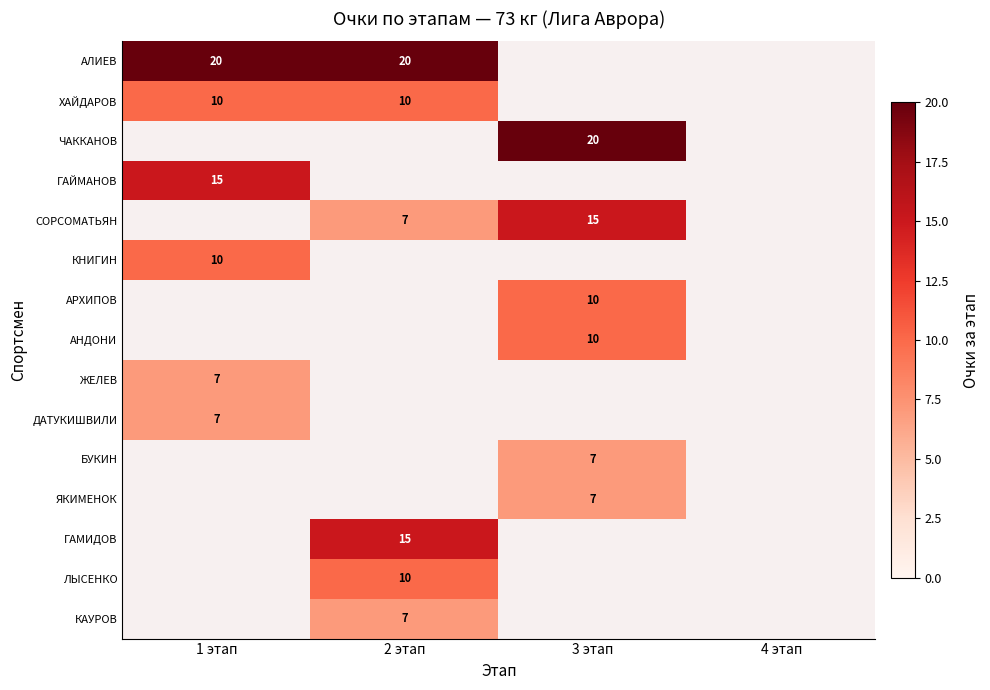

The ГАМИДОВ series shows 27 at 2 этап. True or false?

False